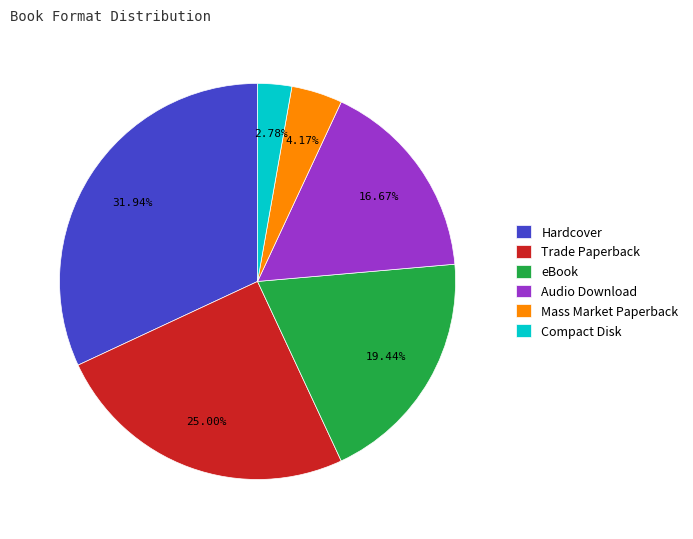

To the nearest percent, what is the average slice percentage?

17%